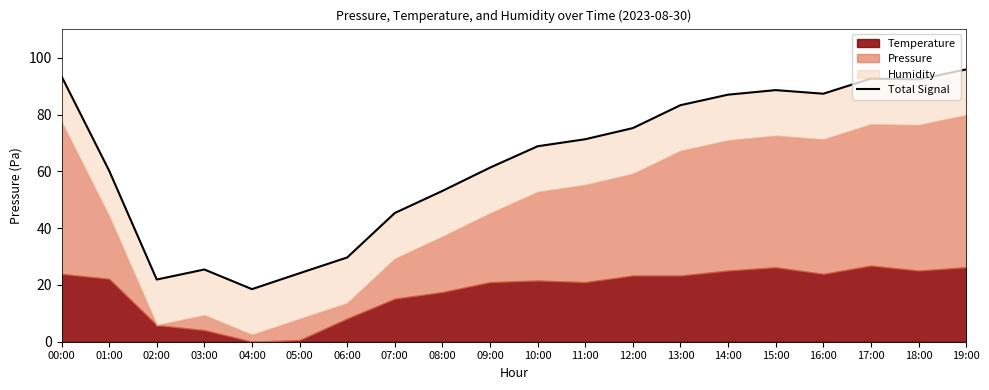

How many lines are shown in the chart?

1